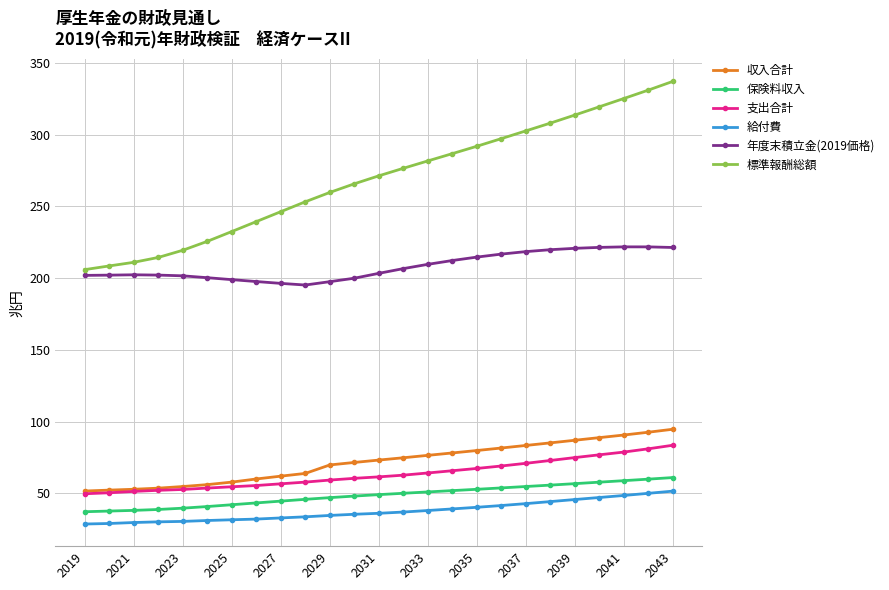

At how many categories does at least one series exceed 37?

25